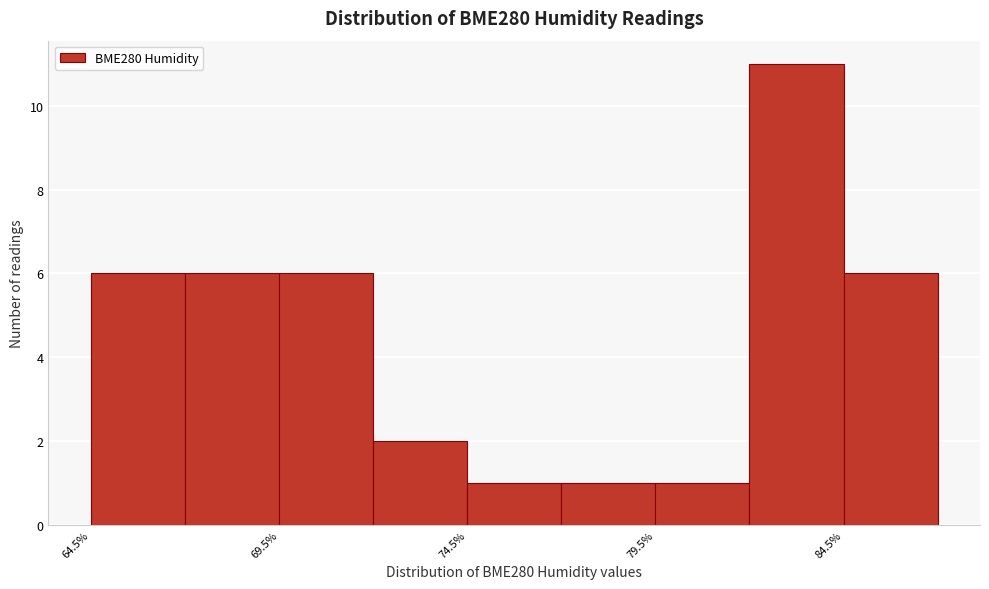

Which range on the x-axis has the tallest bar?

82.0 to 84.5